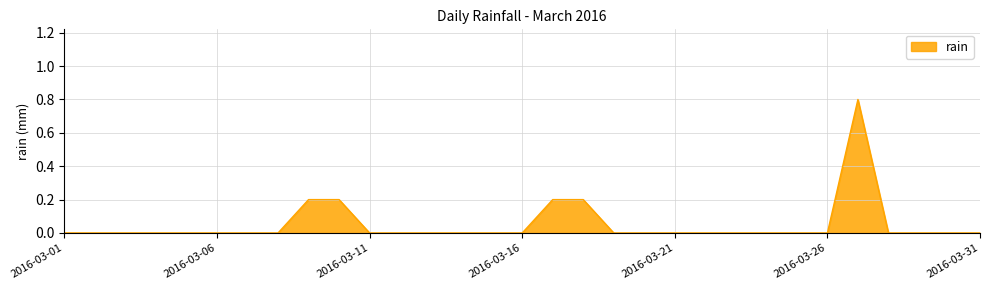

What is the difference between the maximum and minimum values?

0.8